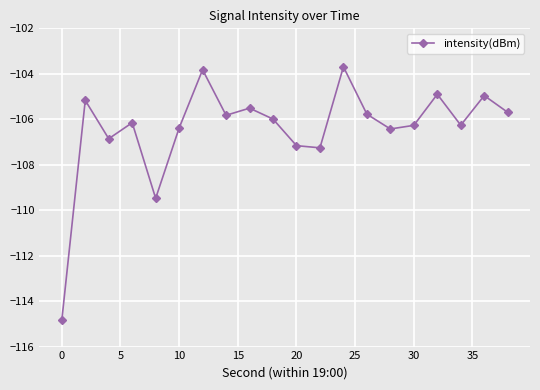

What is the minimum value shown in the chart?

-114.8